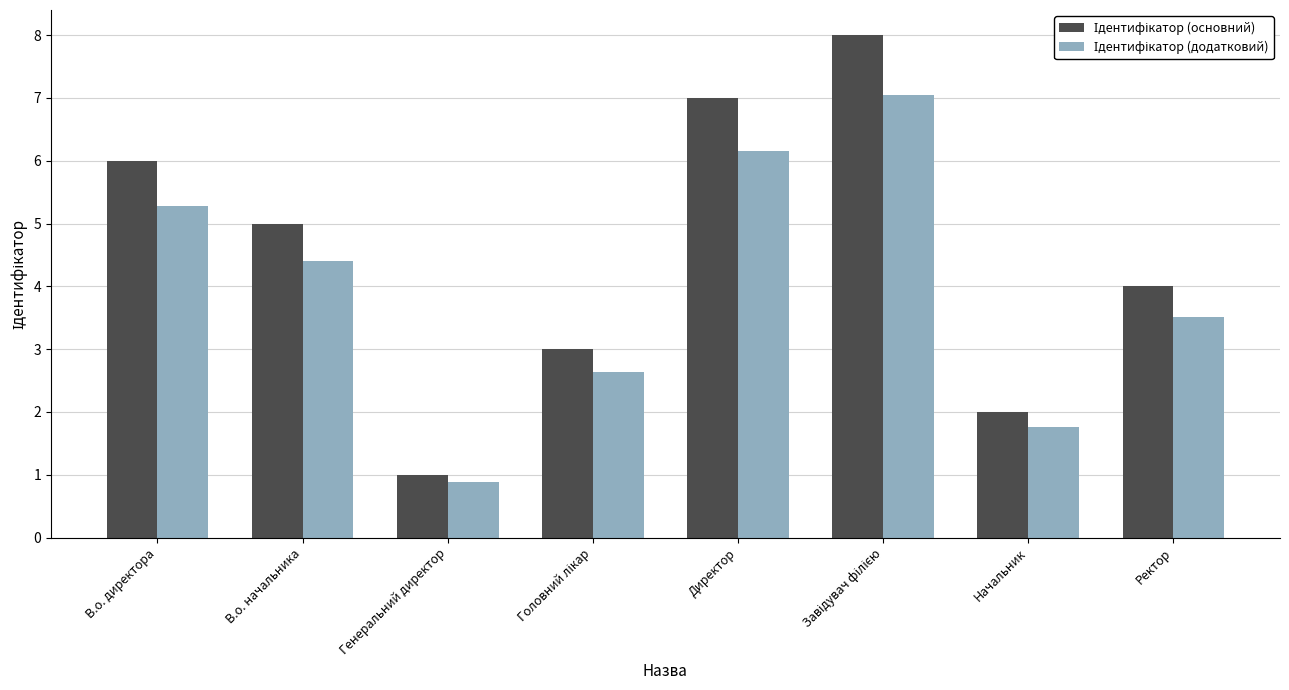

What is the total value across all series at В.о. директора?

11.3